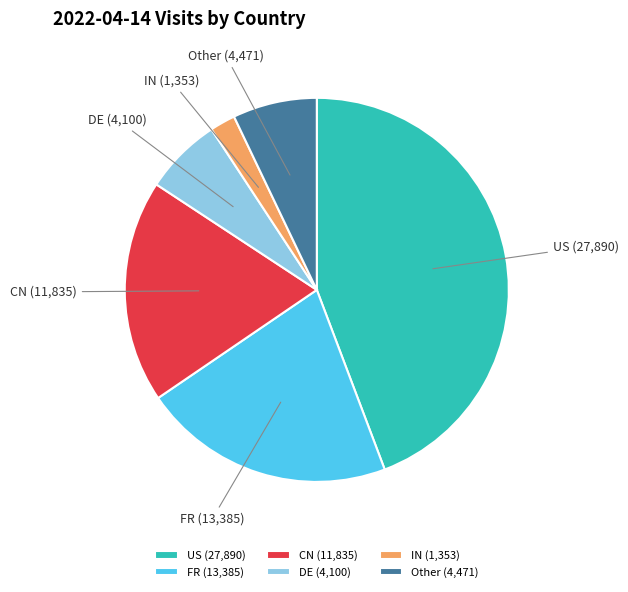

Approximately how many times larger is the value at CN compared to US?

0.4